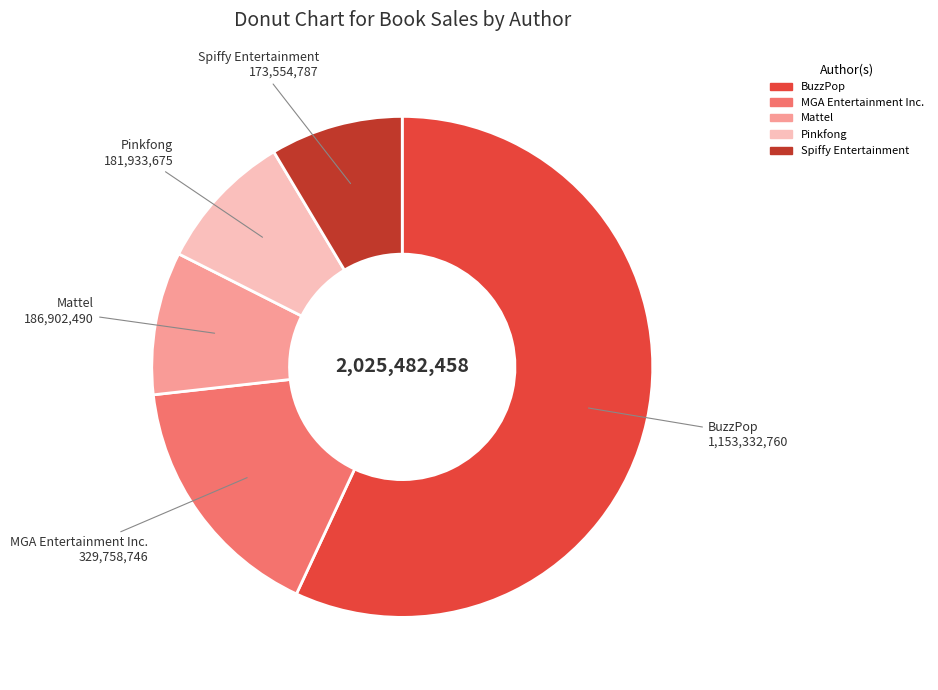

Count the number of slices in the pie.

5